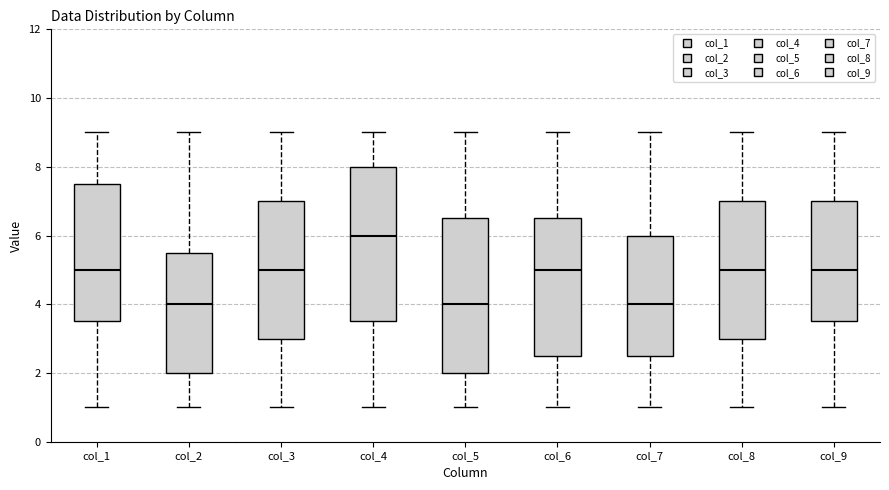

Reading left to right, read every box against the y-axis: the position of its median line, the range the box covers, and the ends of its whiskers. The values are not printed on the chart, so give them approximately, as read against the axis.

col_1: median 5.0, box 3.6 to 7.6, whiskers 1.0 to 9.0
col_2: median 4.0, box 2.0 to 5.6, whiskers 1.0 to 9.0
col_3: median 5.0, box 3.0 to 7.0, whiskers 1.0 to 9.0
col_4: median 6.0, box 3.6 to 8.0, whiskers 1.0 to 9.0
col_5: median 4.0, box 2.0 to 6.6, whiskers 1.0 to 9.0
col_6: median 5.0, box 2.6 to 6.6, whiskers 1.0 to 9.0
col_7: median 4.0, box 2.6 to 6.0, whiskers 1.0 to 9.0
col_8: median 5.0, box 3.0 to 7.0, whiskers 1.0 to 9.0
col_9: median 5.0, box 3.6 to 7.0, whiskers 1.0 to 9.0